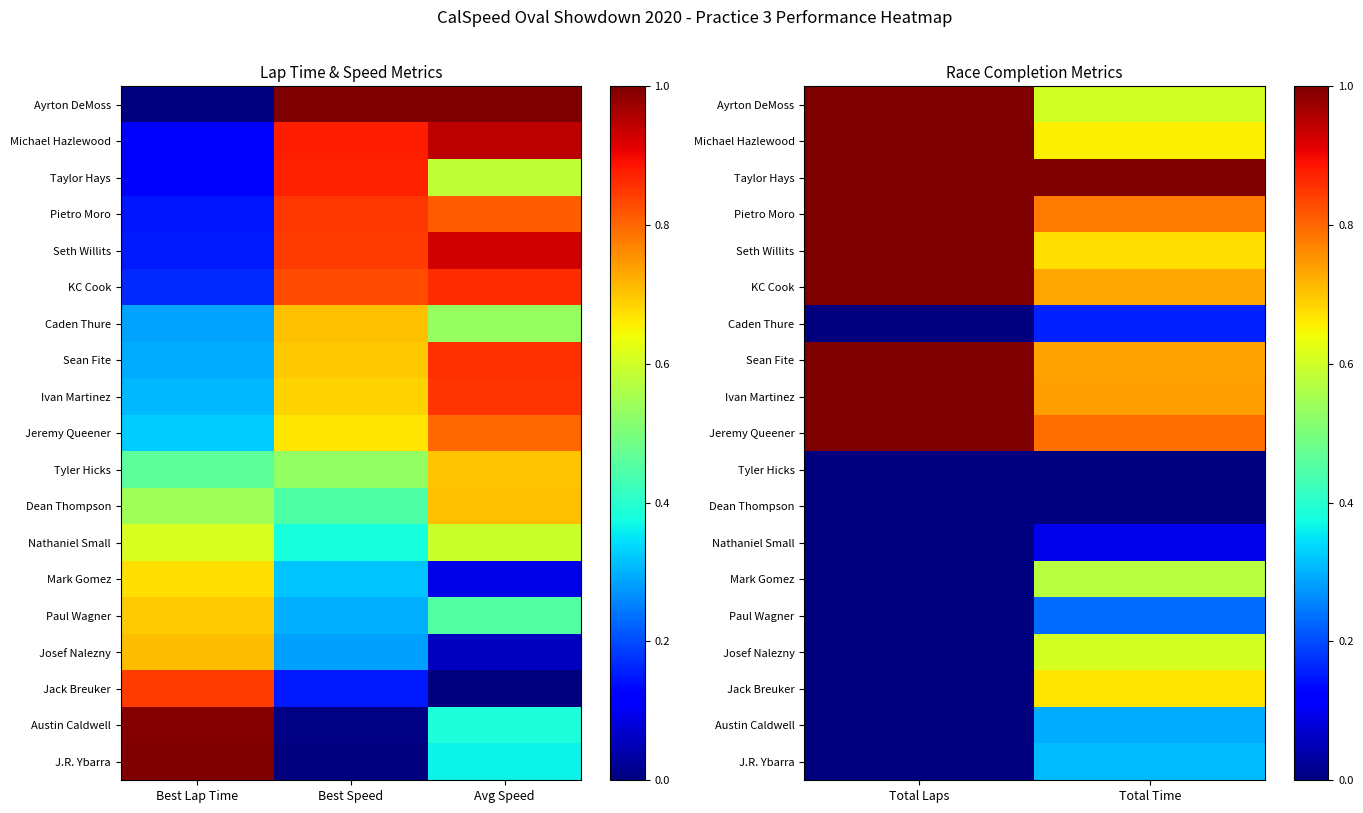

Is it true that J.R. Ybarra equals -0.2 at Total Laps?

False